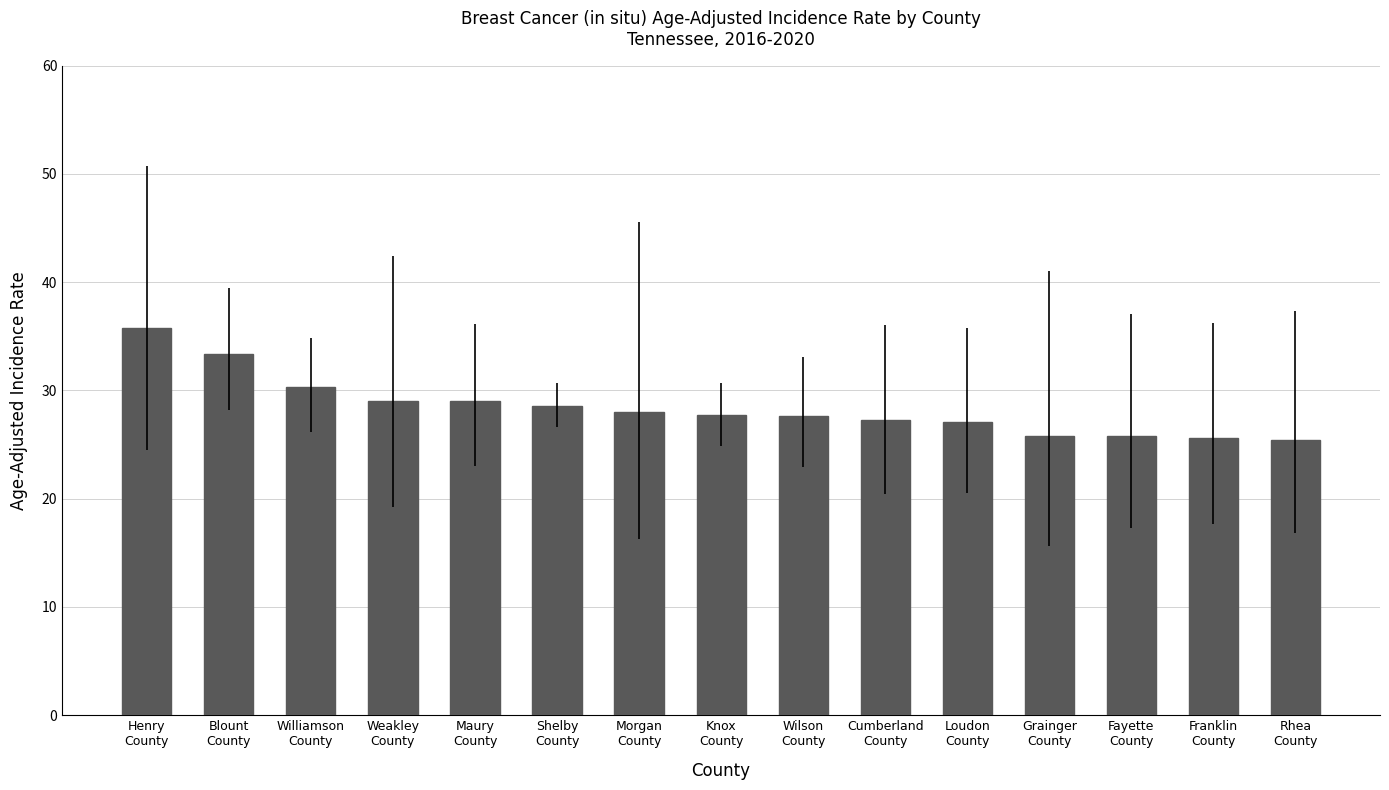

What is the label of the 15th bar from the left?

Rhea
County